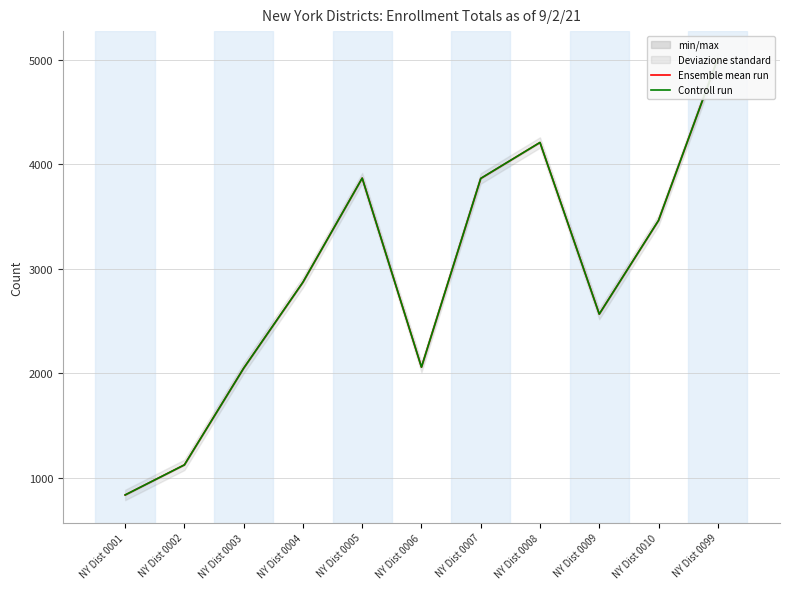

How many lines are shown in the chart?

2